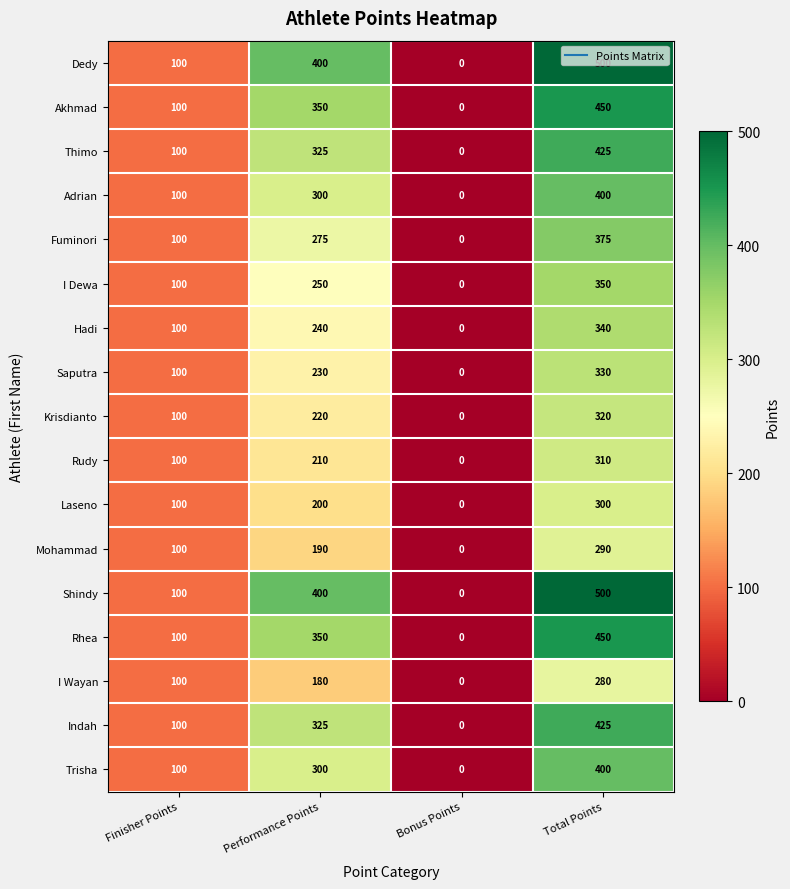

The Adrian series shows 0 at Bonus Points. True or false?

True